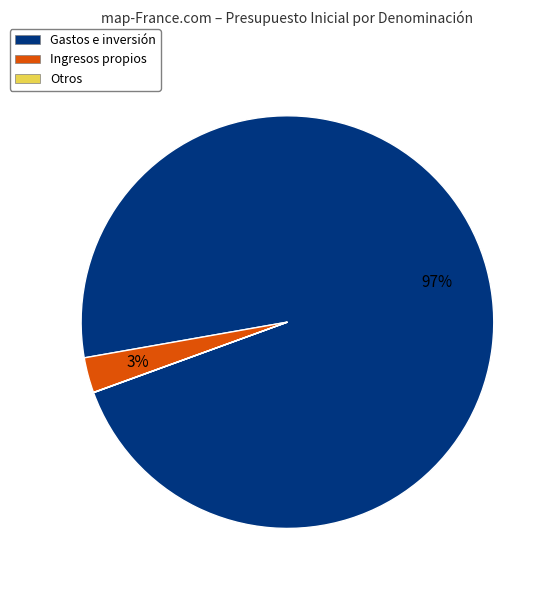

Is there any slice that represents more than half of the pie?

Yes